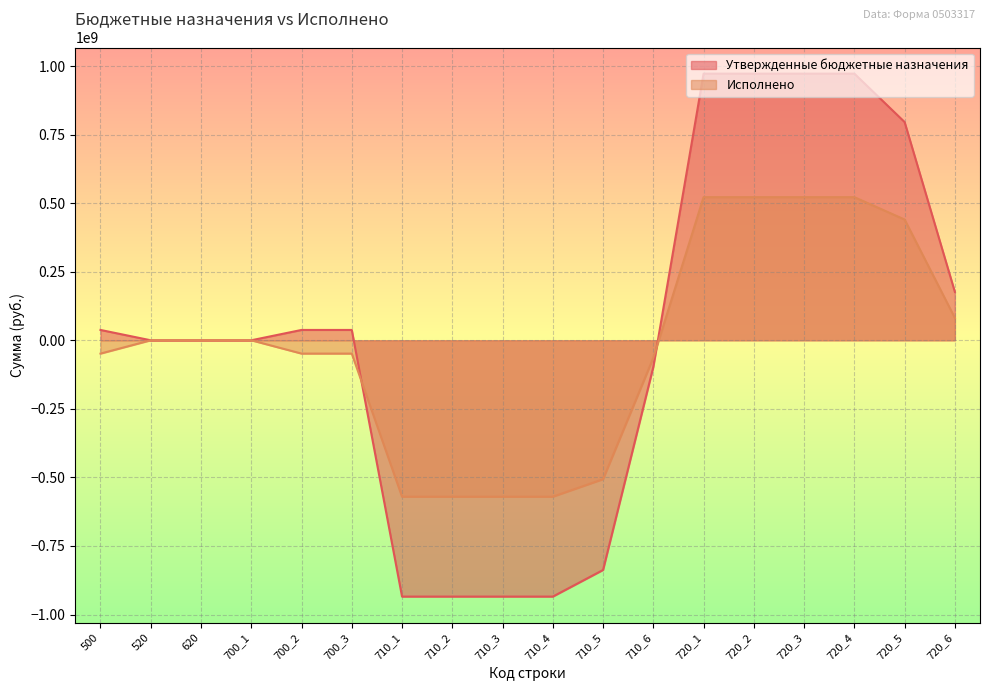

What is the sum of all Утвержденные бюджетные назначения values?

301588853.8